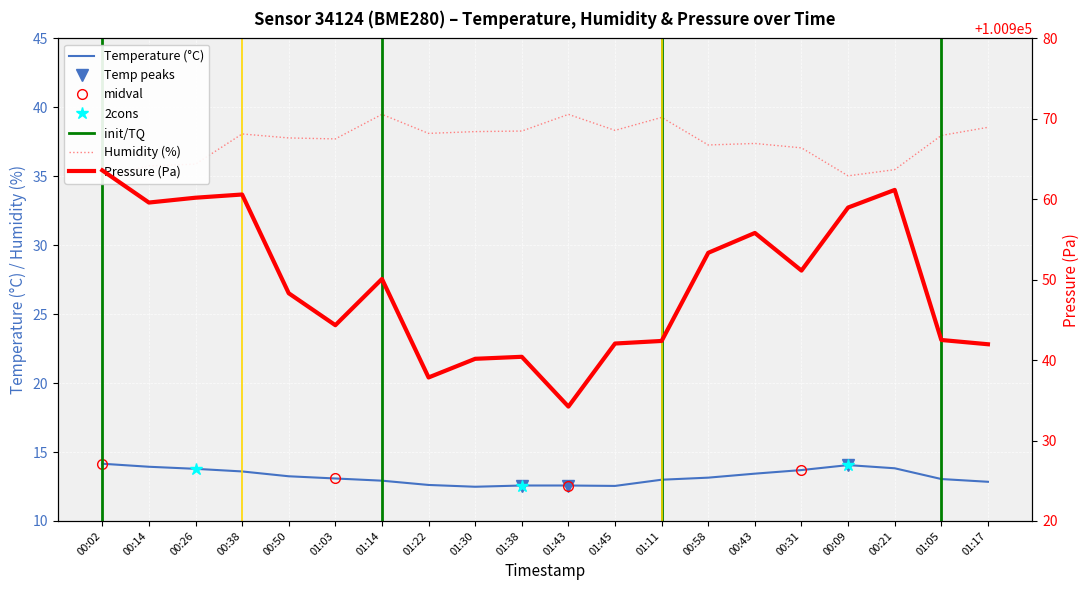

True or false: pressure and humidity intersect in this chart.

False